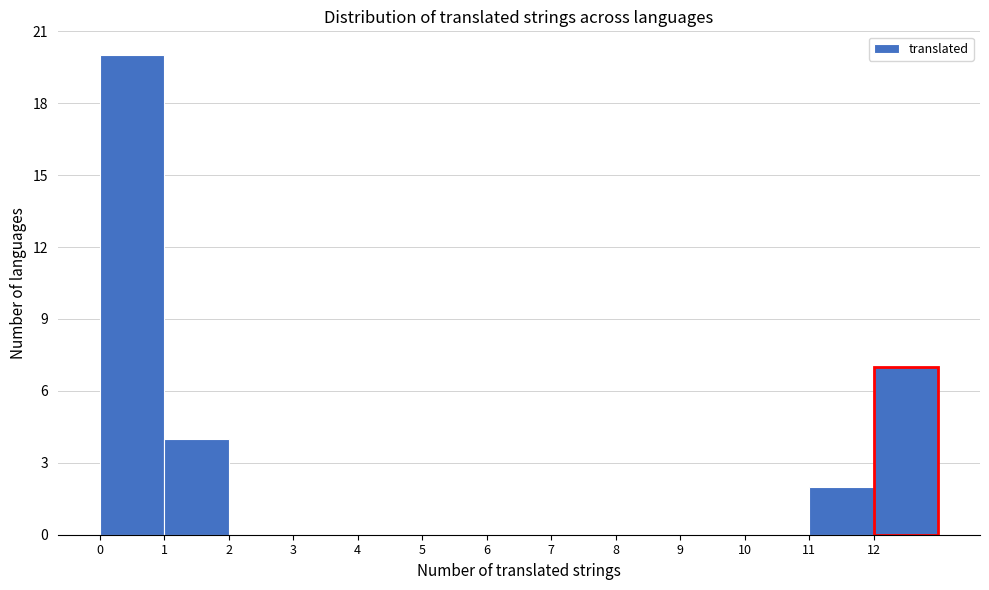

Over which range of the x-axis is the bar tallest?

0 to 1